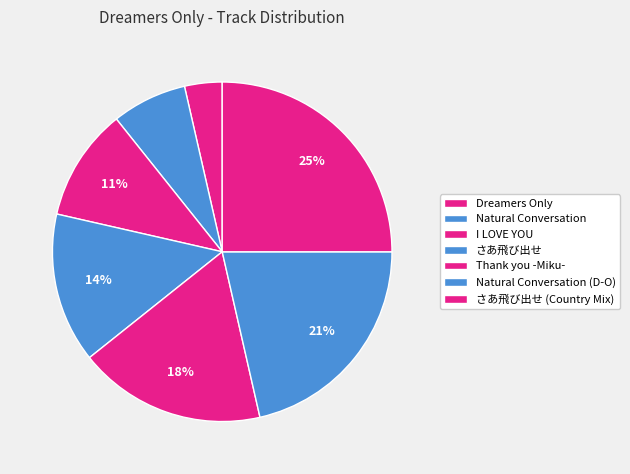

How many slices are in this pie chart?

7